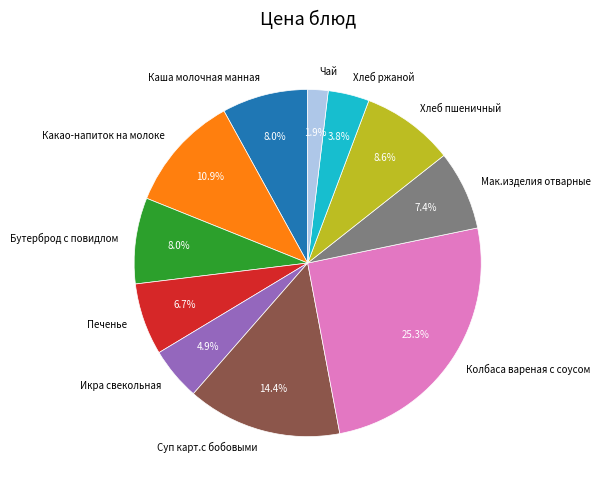

What is the largest slice in the pie chart?

Колбаса вареная с соусом